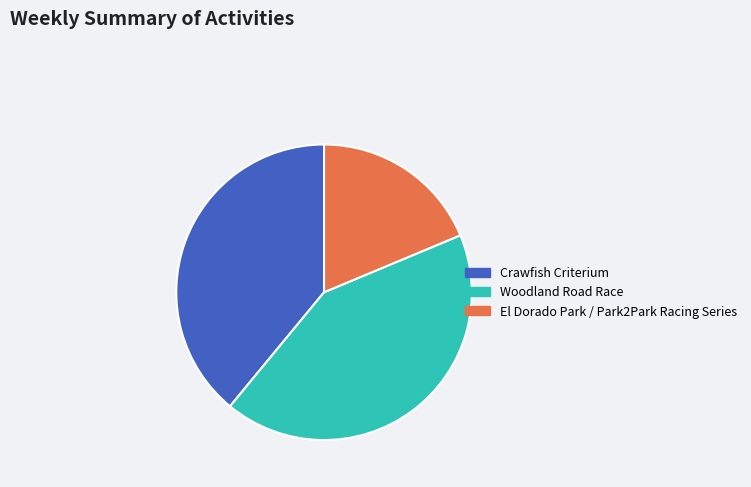

Do Crawfish Criterium and El Dorado Park / Park2Park Racing Series together represent more than half of the pie?

Yes